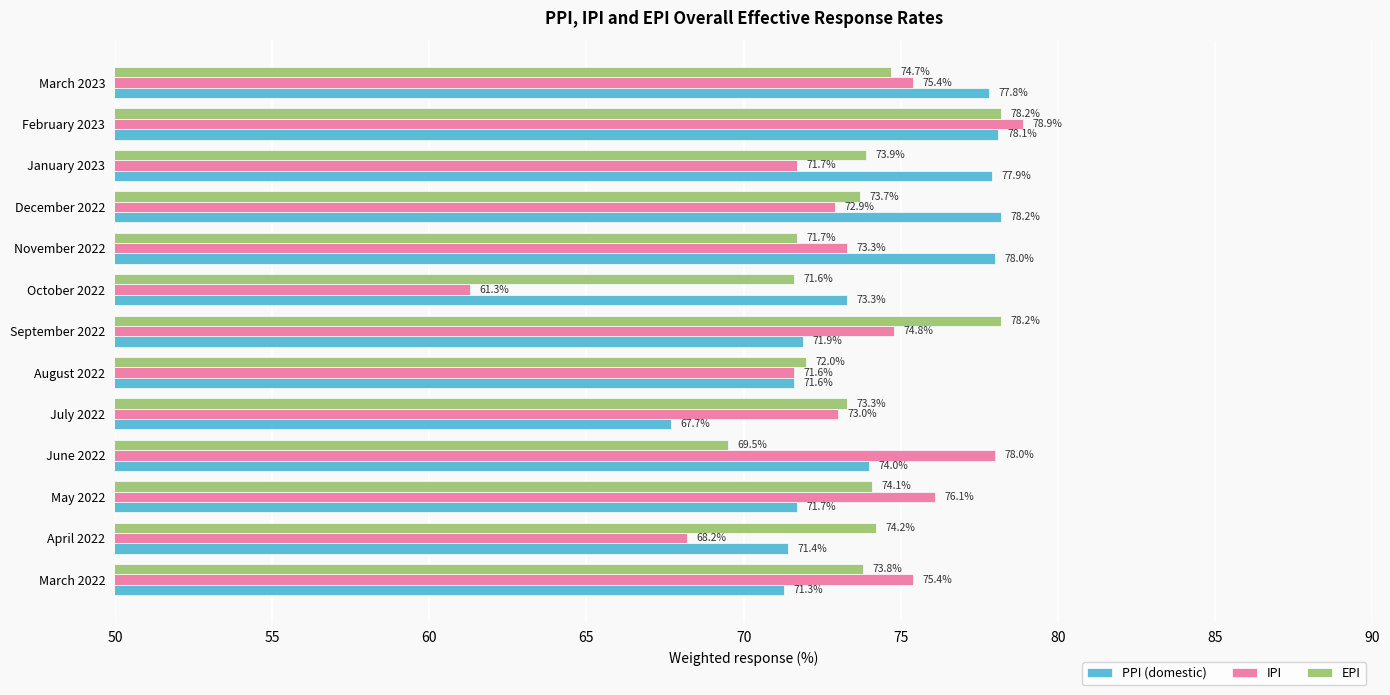

How many values in the PPI (domestic) series exceed 73?

7